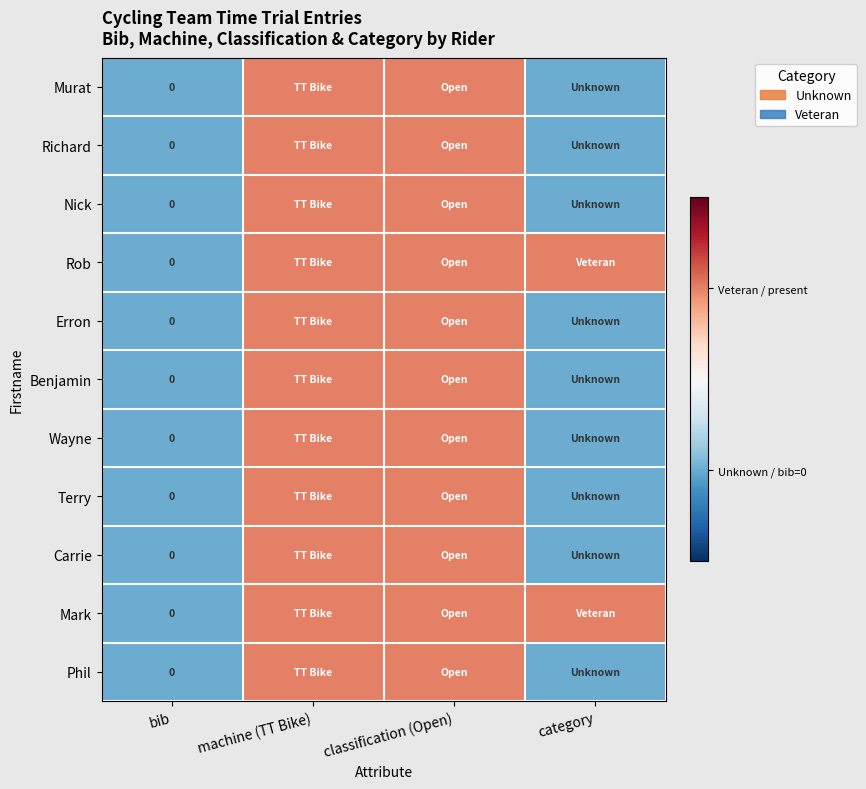

Which series changed the most between machine (TT Bike) and category?

Murat